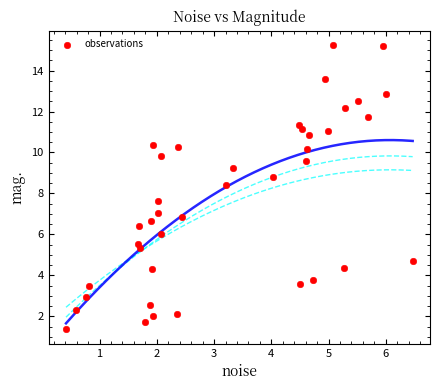

What is the range of X values (max minus min)?

6.1